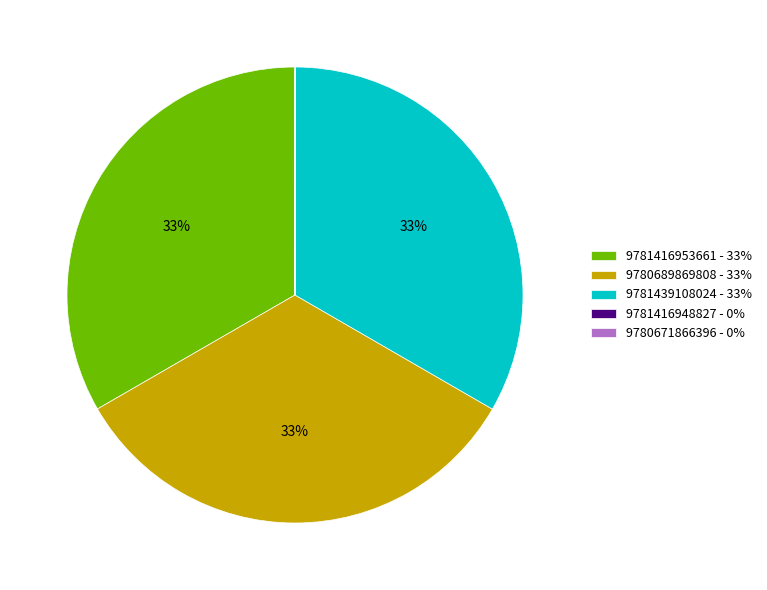

To the nearest percent, what percentage of the pie is 9781416953661 - 33%?

33%